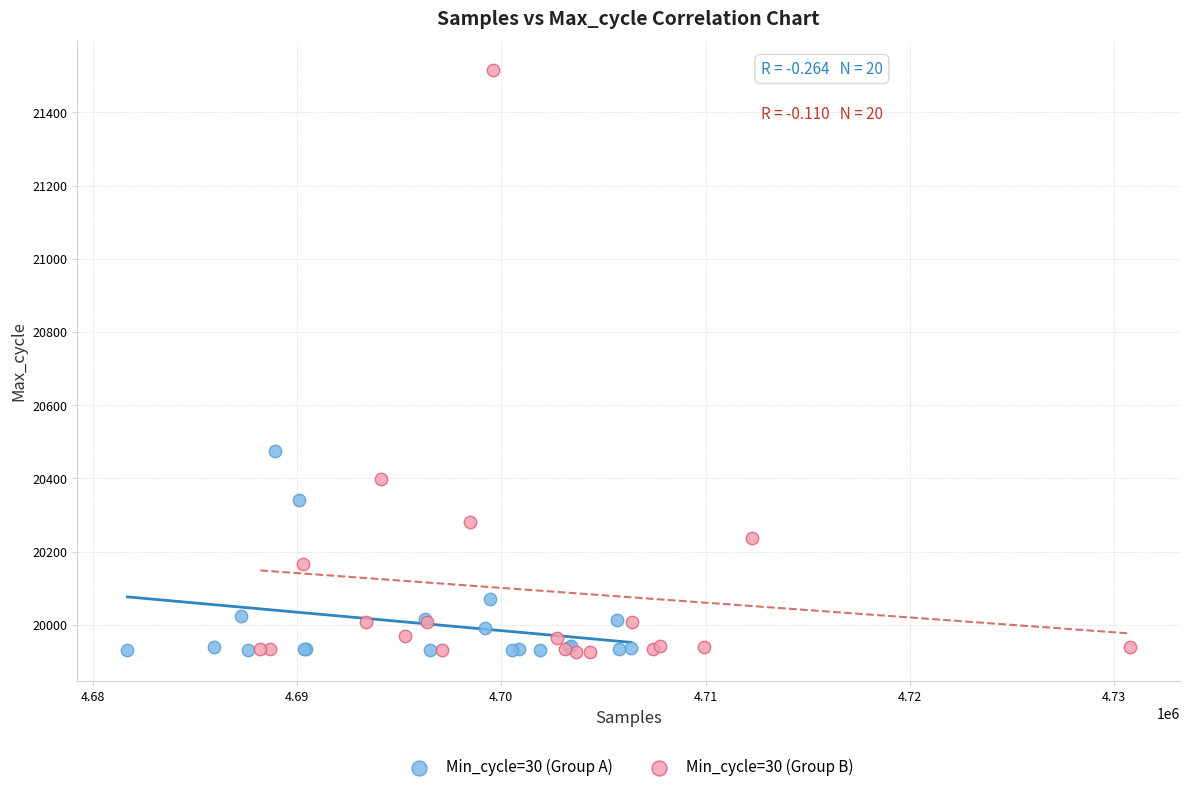

Which series contains the highest Y value?

Min_cycle=30 (Group B)